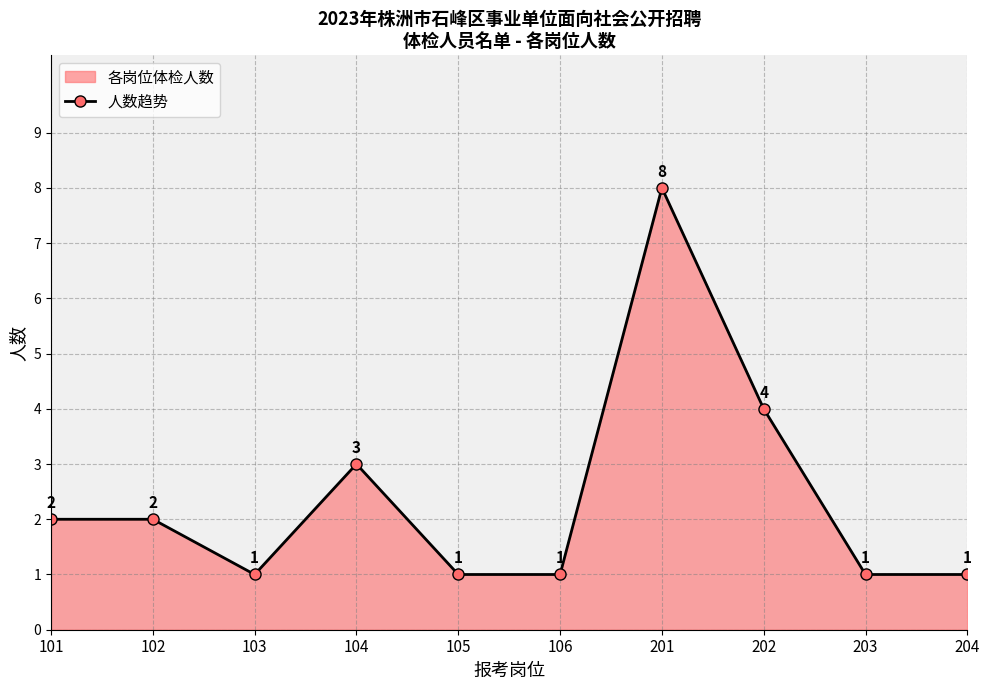

Reading left to right, what are all the values shown in this chart?

2	2	1	3	1	1	8	4	1	1